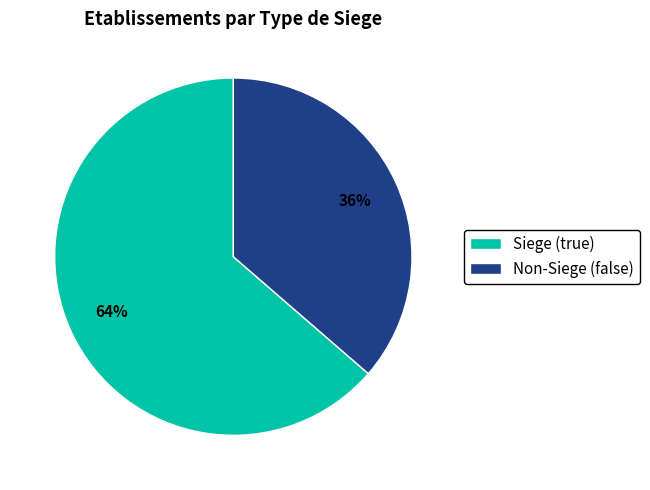

Combined, do Non-Siege (false) and Siege (true) account for over 50%?

Yes